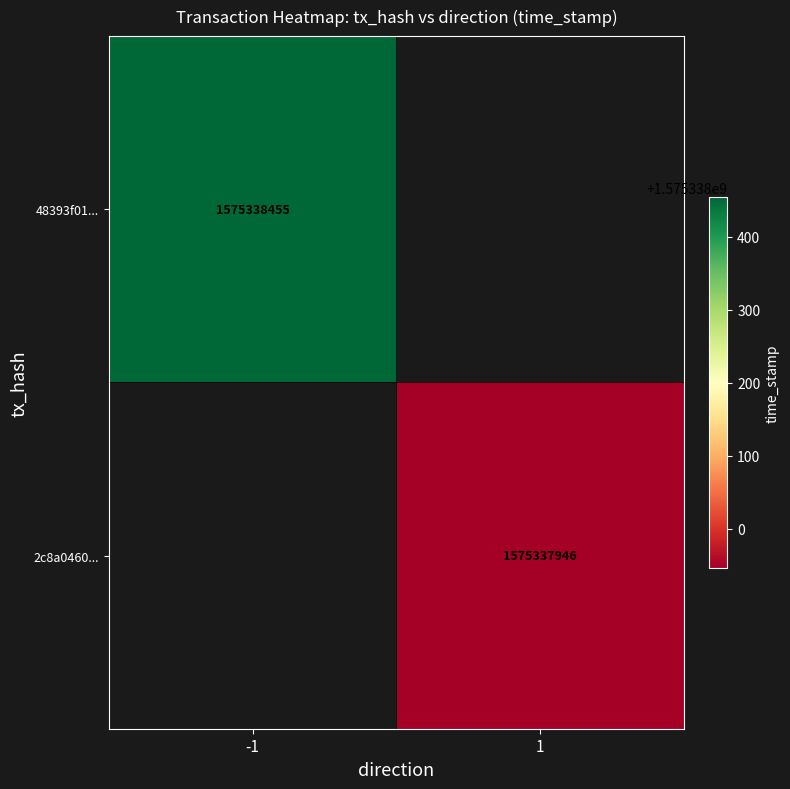

What is the maximum value shown in the chart?

1575338455